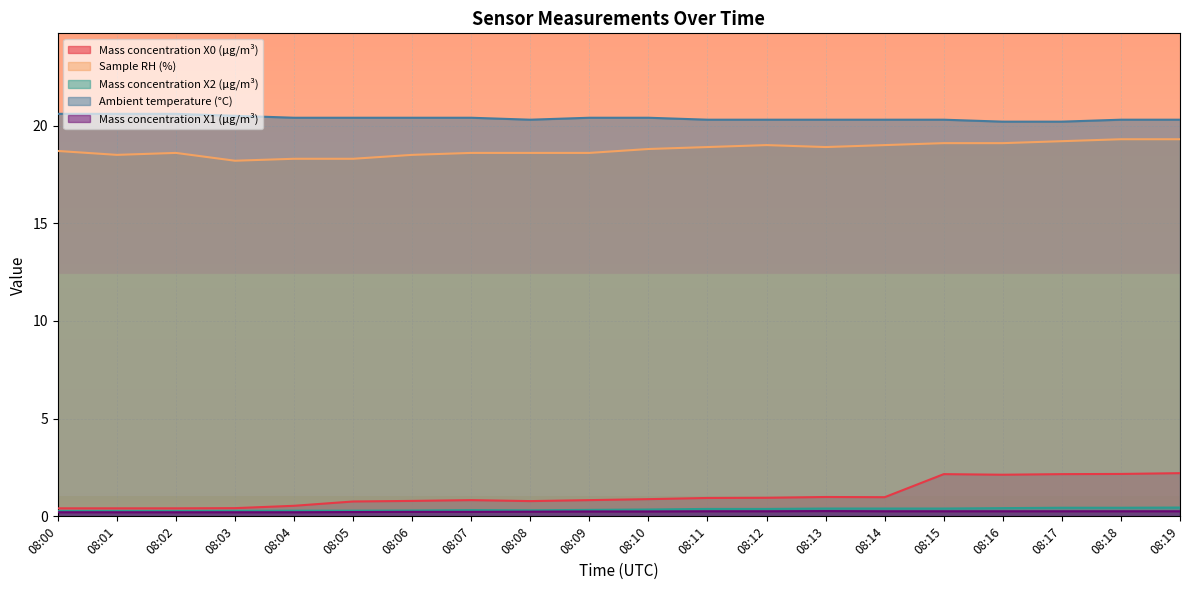

At which category does Mass concentration X2 (μg/m³) reach its first local valley?

08:08